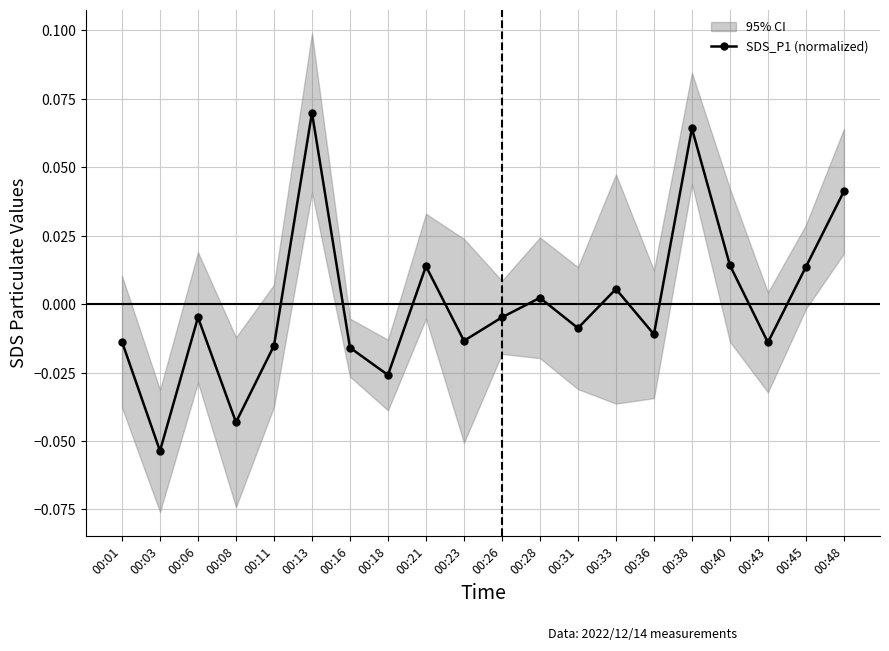

Which label corresponds to the smallest value in the chart?

00:03